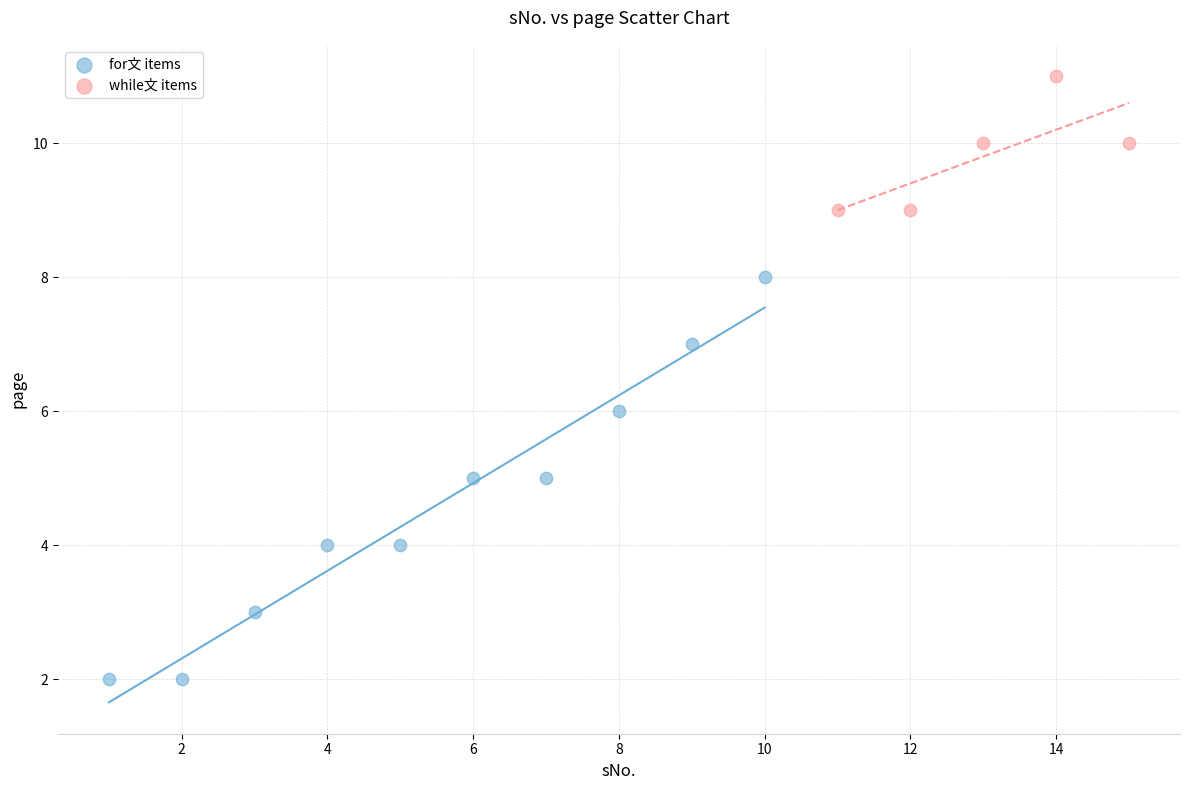

Which series has the largest Y range (max minus min)?

for文 items